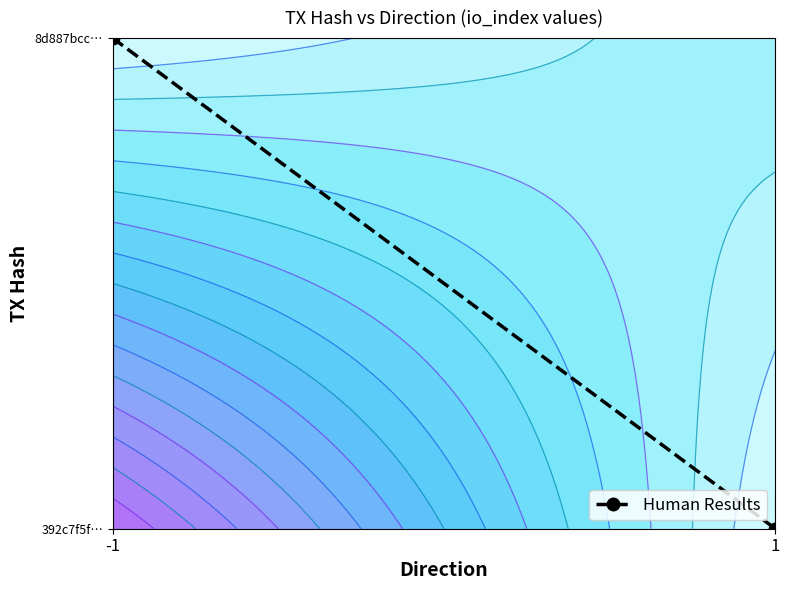

Rank the categories by value from highest to lowest.

-1, 1